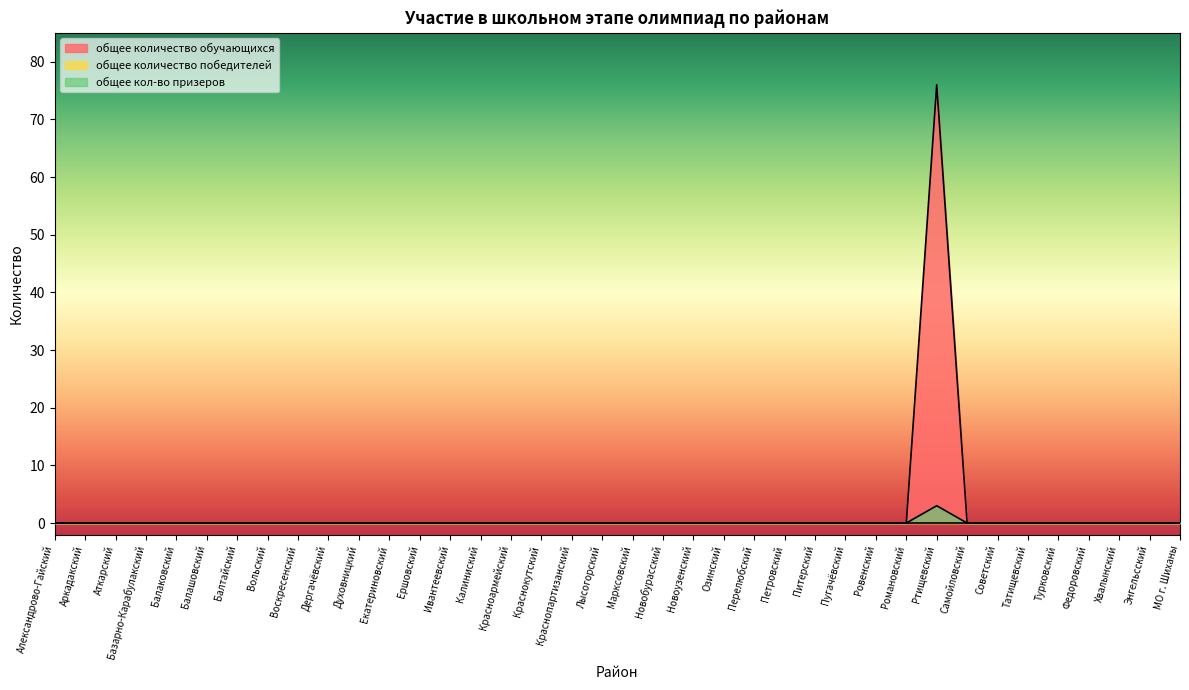

What position from the left is Балаковский?

5